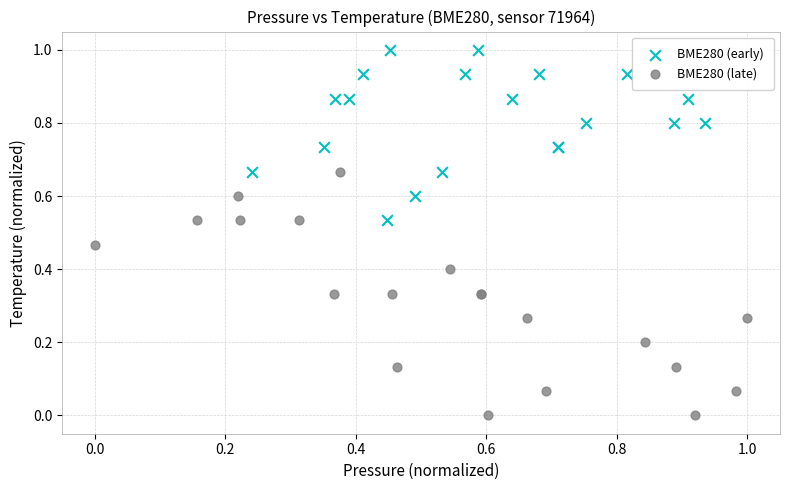

Which series has the widest spread of Y values?

BME280 (late)